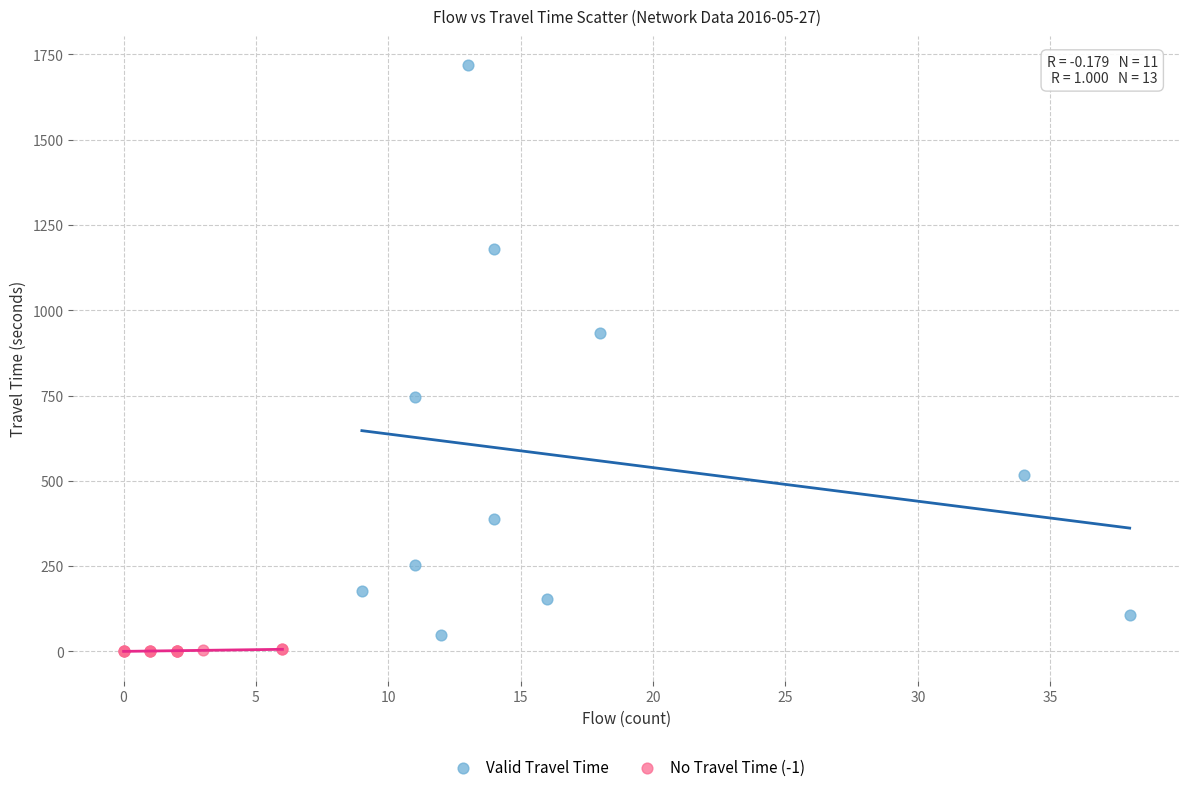

Which series has the largest Y range (max minus min)?

Valid Travel Time